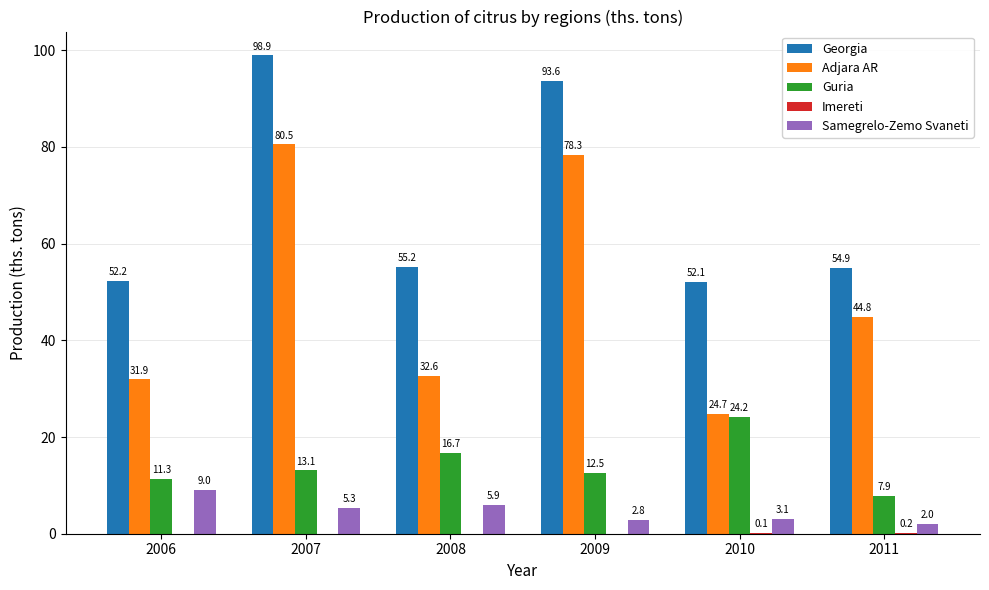

What is the sum of the Guria values at 2011 and 2008?

24.6